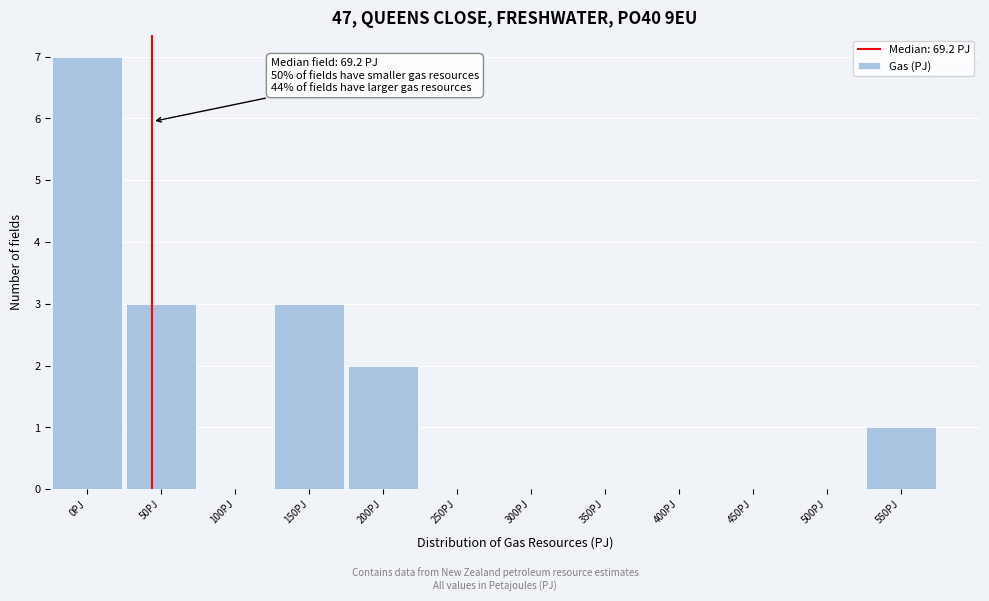

Reading right to left, extract all data points from this chart.

550PJ=1	500PJ=0	450PJ=0	400PJ=0	350PJ=0	300PJ=0	250PJ=0	200PJ=2	150PJ=3	100PJ=0	50PJ=3	0PJ=7